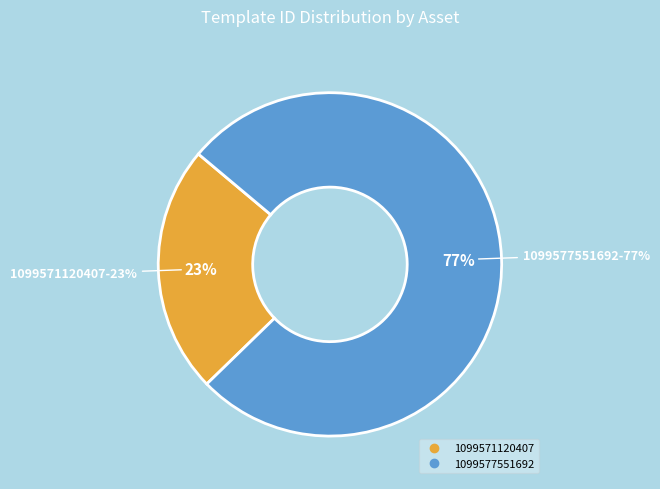

Rank the categories by value from highest to lowest.

1099577551692, 1099571120407